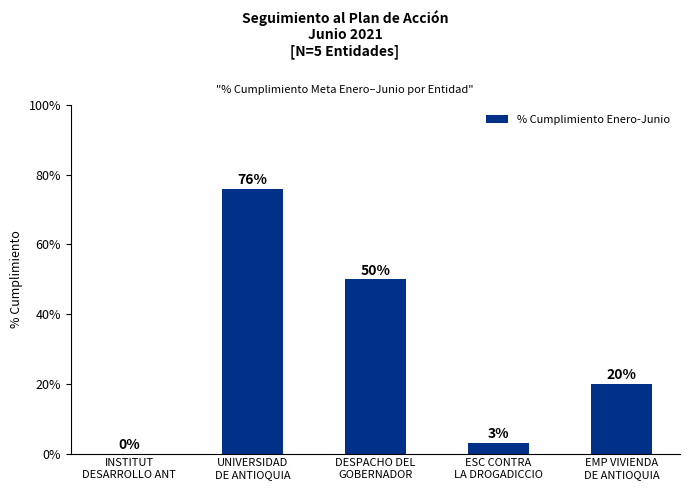

Which has a higher value, DESPACHO DEL
GOBERNADOR or ESC CONTRA
LA DROGADICCIO?

DESPACHO DEL
GOBERNADOR